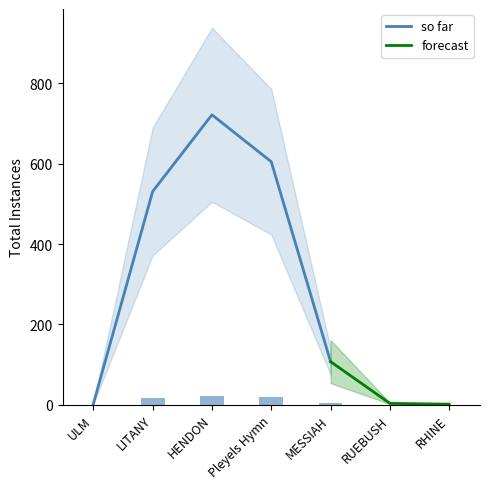

What is the average value?

8.4